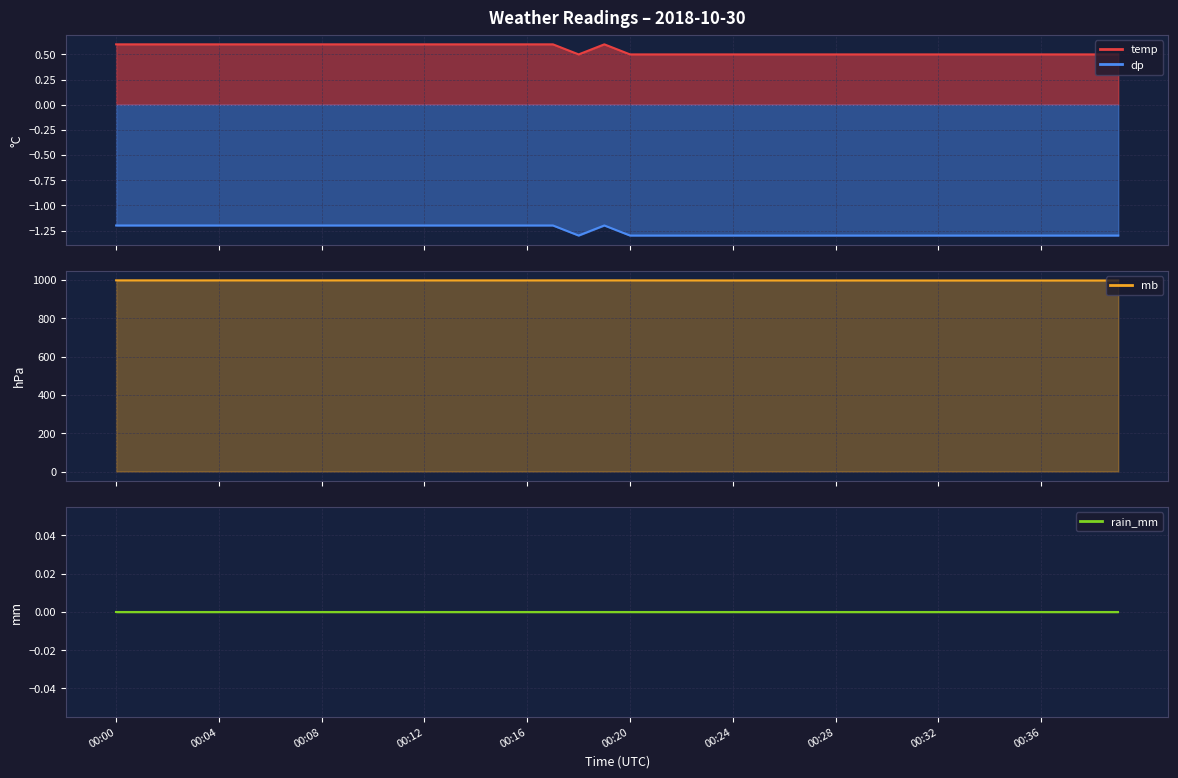

Which has a higher value, 00:32 or 00:06?

00:06